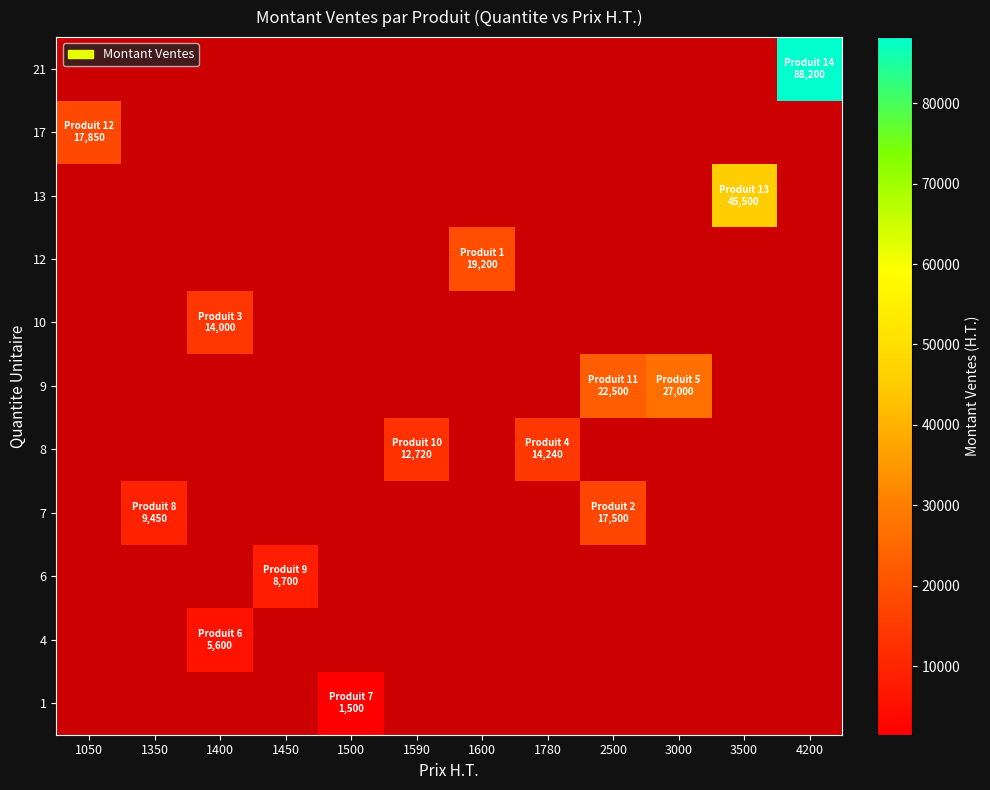

Reading left to right, what are all the values shown in this chart?

1: 1050=0	1350=0	1400=0	1450=0	1500=1500	1590=0	1600=0	1780=0	2500=0	3000=0	3500=0	4200=0
4: 1050=0	1350=0	1400=5600	1450=0	1500=0	1590=0	1600=0	1780=0	2500=0	3000=0	3500=0	4200=0
6: 1050=0	1350=0	1400=0	1450=8700	1500=0	1590=0	1600=0	1780=0	2500=0	3000=0	3500=0	4200=0
7: 1050=0	1350=9450	1400=0	1450=0	1500=0	1590=0	1600=0	1780=0	2500=17500	3000=0	3500=0	4200=0
8: 1050=0	1350=0	1400=0	1450=0	1500=0	1590=12720	1600=0	1780=14240	2500=0	3000=0	3500=0	4200=0
9: 1050=0	1350=0	1400=0	1450=0	1500=0	1590=0	1600=0	1780=0	2500=22500	3000=27000	3500=0	4200=0
10: 1050=0	1350=0	1400=14000	1450=0	1500=0	1590=0	1600=0	1780=0	2500=0	3000=0	3500=0	4200=0
12: 1050=0	1350=0	1400=0	1450=0	1500=0	1590=0	1600=19200	1780=0	2500=0	3000=0	3500=0	4200=0
13: 1050=0	1350=0	1400=0	1450=0	1500=0	1590=0	1600=0	1780=0	2500=0	3000=0	3500=45500	4200=0
17: 1050=17850	1350=0	1400=0	1450=0	1500=0	1590=0	1600=0	1780=0	2500=0	3000=0	3500=0	4200=0
21: 1050=0	1350=0	1400=0	1450=0	1500=0	1590=0	1600=0	1780=0	2500=0	3000=0	3500=0	4200=88200